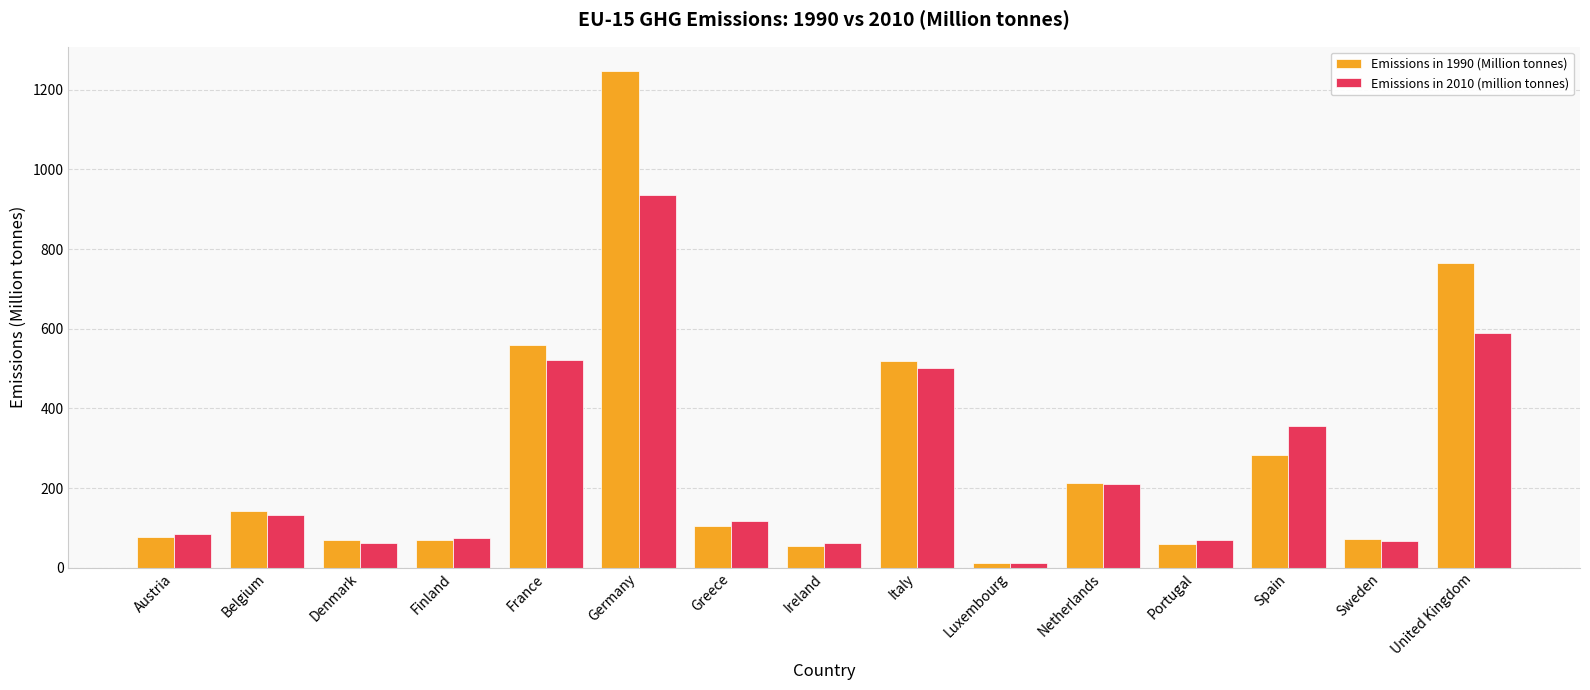

List the series in order of their peak value, lowest first.

Emissions in 2010 (million tonnes), Emissions in 1990 (Million tonnes)